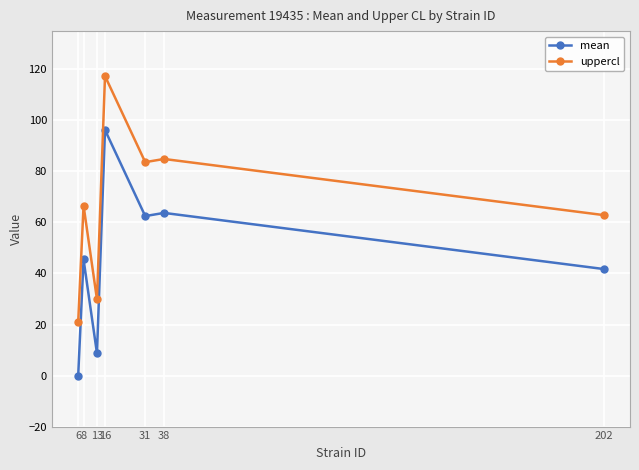

Which series has the largest total across all categories?

uppercl